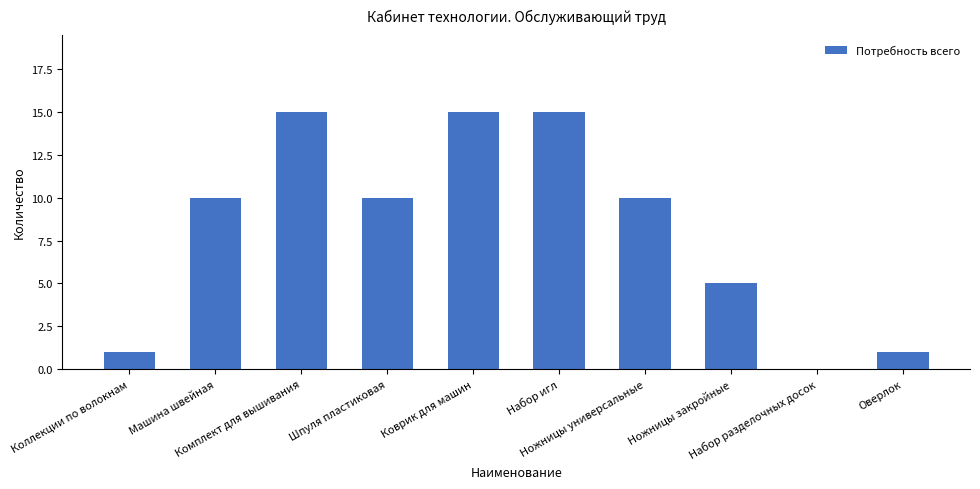

Reading left to right, transcribe all the data shown in this chart.

1	10	15	10	15	15	10	5	0	1